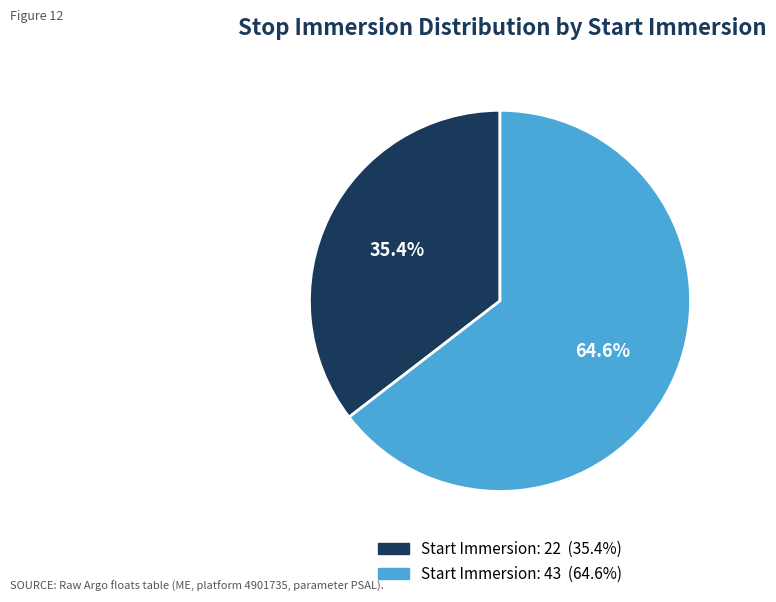

Count the number of slices in the pie.

2